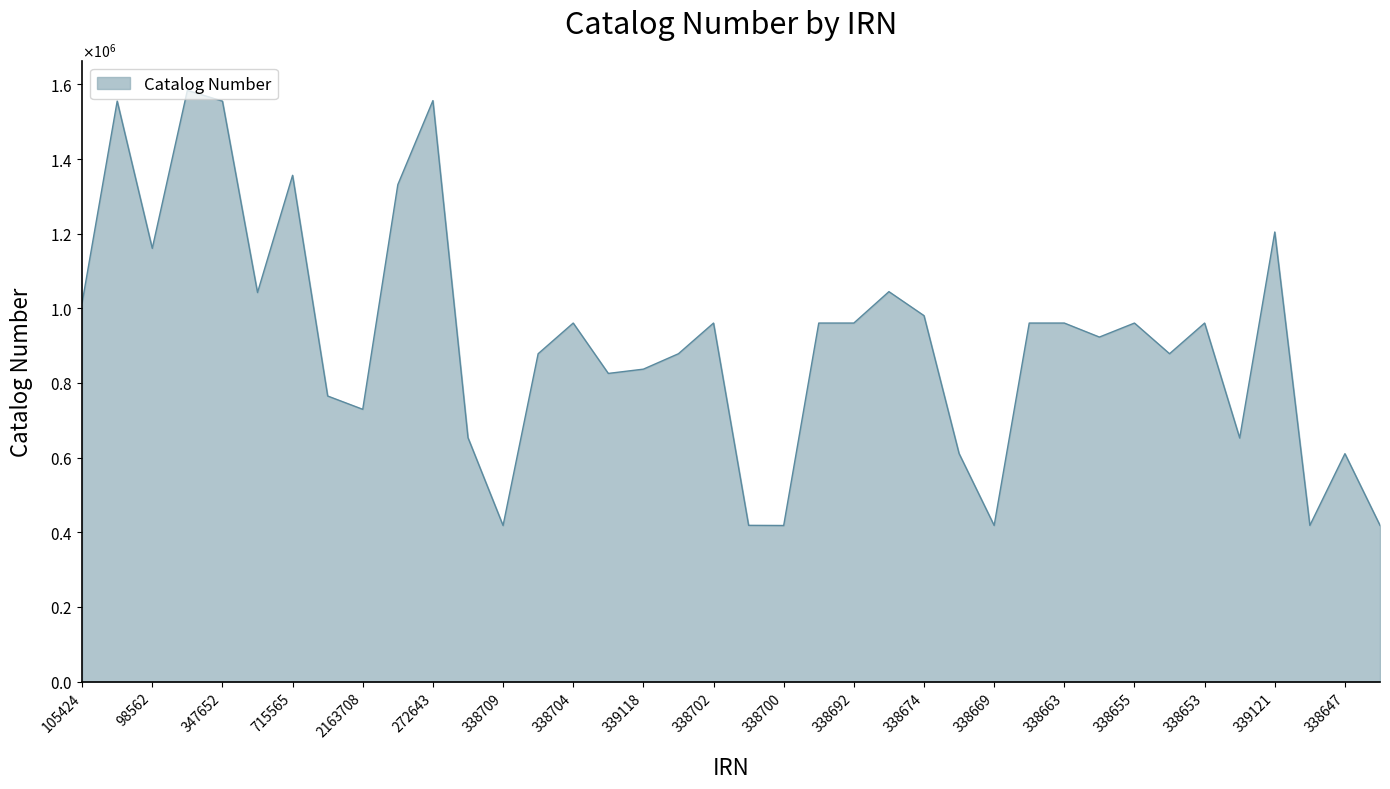

Does the chart have visible grid lines?

No